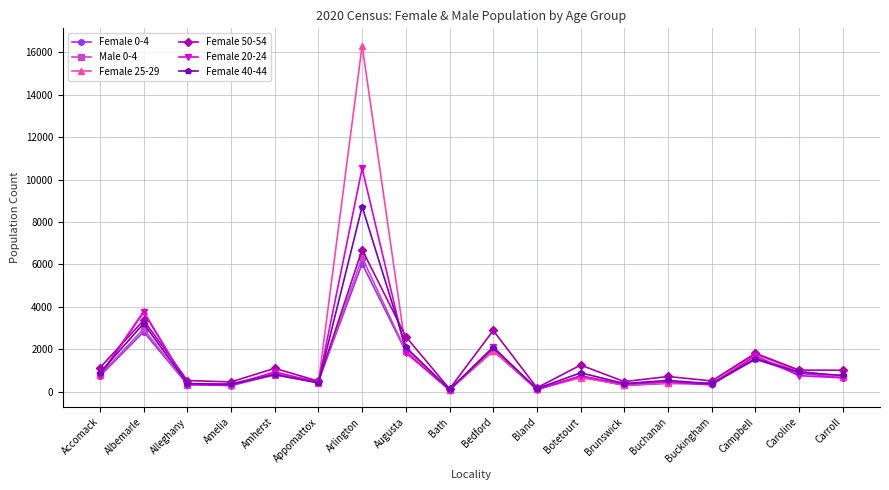

True or false: Female 25-29 has more than 1 interior local peaks.

True